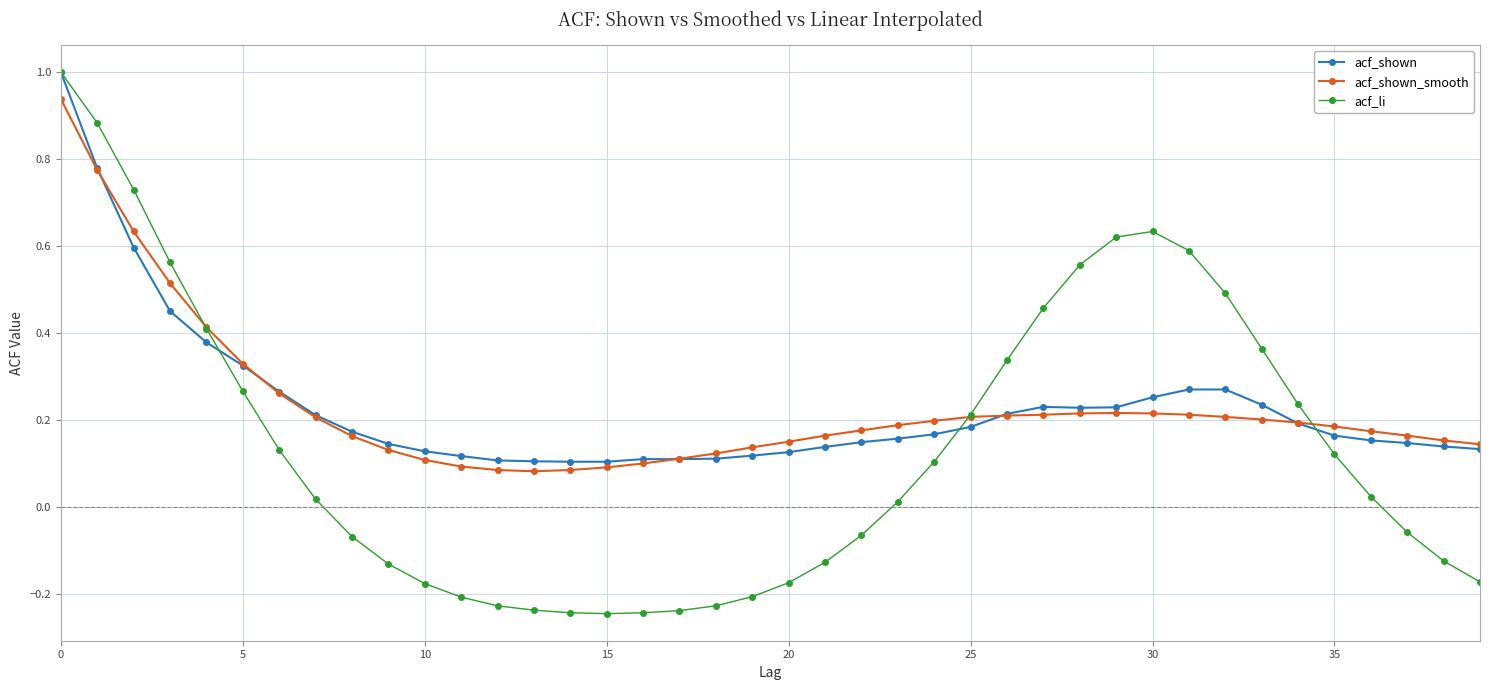

True or false: acf_li has more than 0 points higher than both neighbors.

True